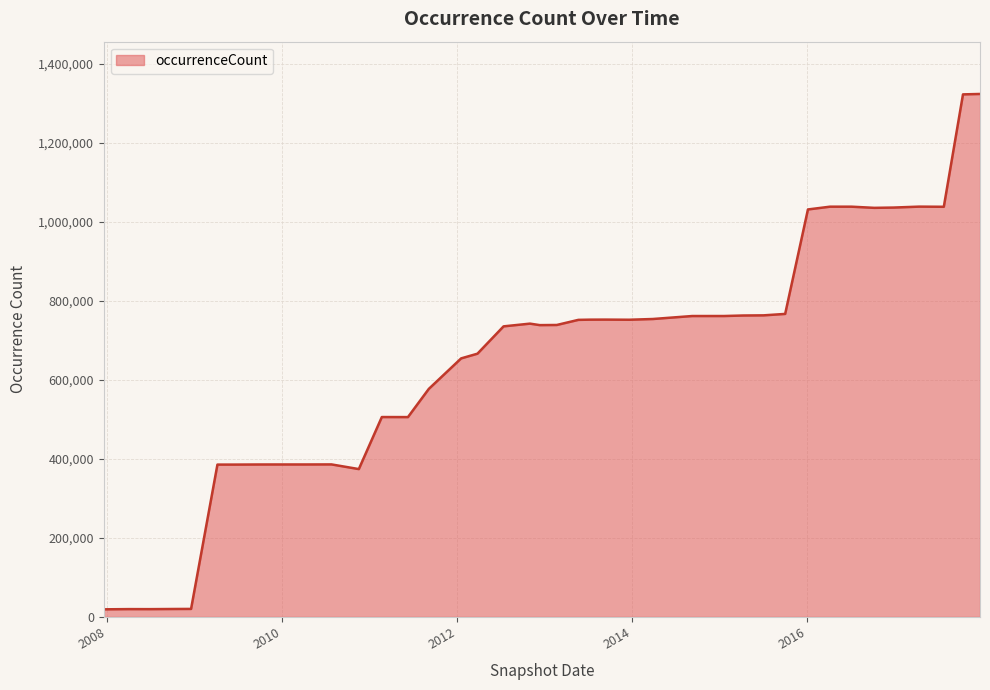

What is the difference between the maximum and minimum values?

1304587